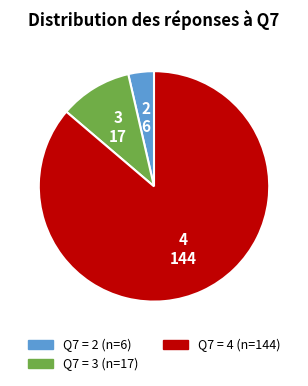

Does any single category account for the majority?

Yes